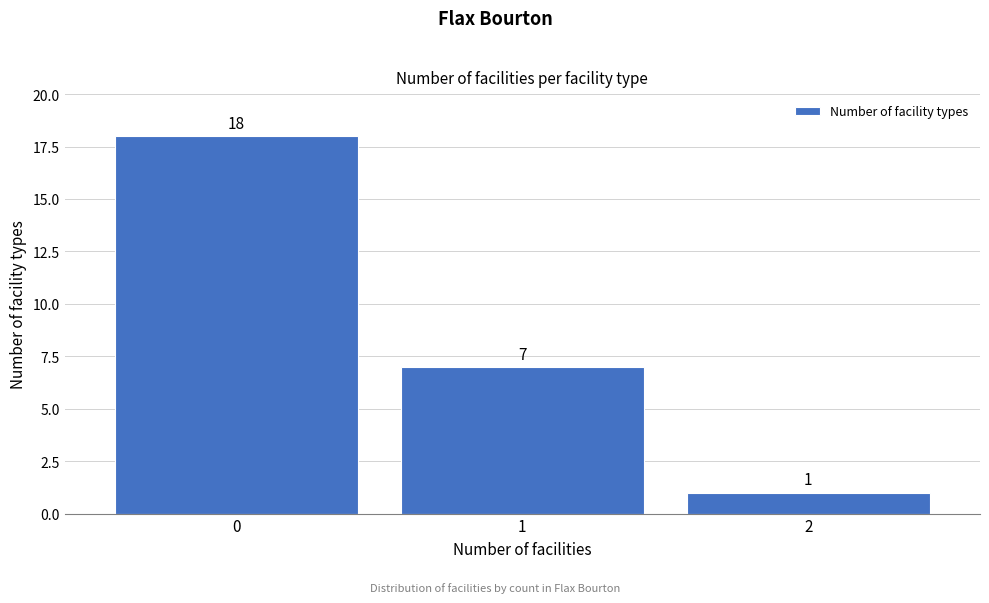

Over which range of the x-axis is the bar tallest?

-0.5 to 0.5